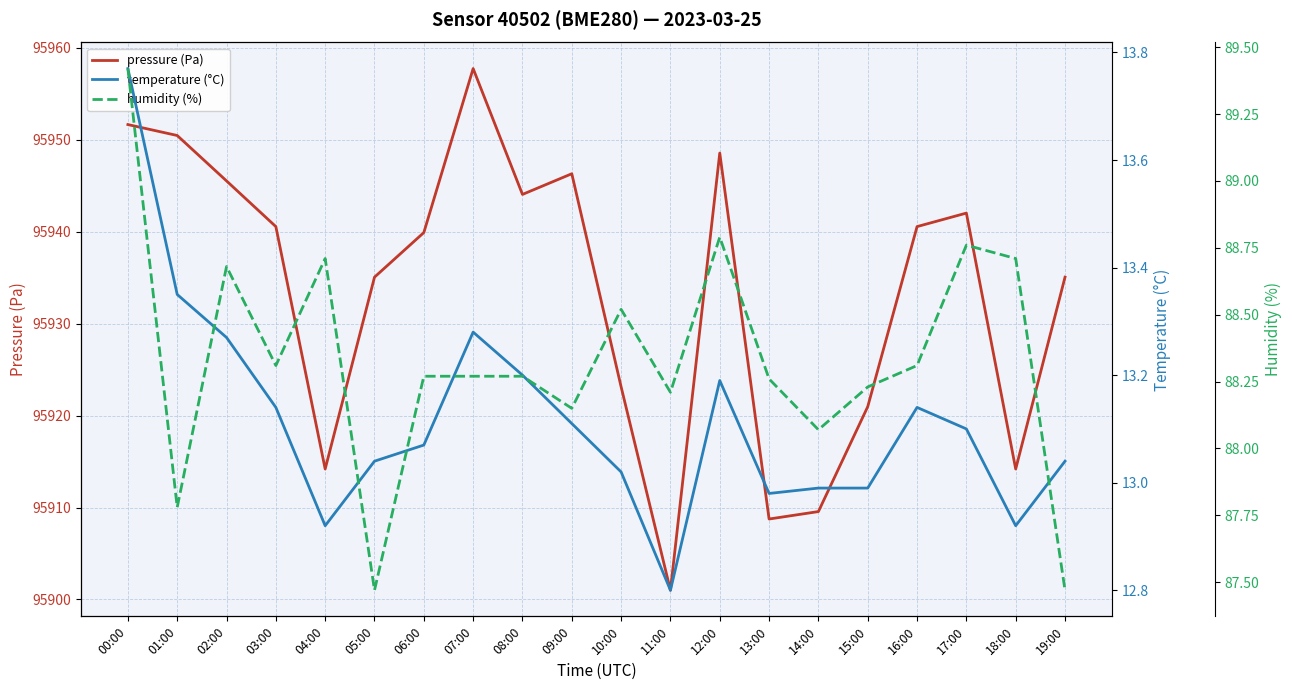

Rank the categories by temperature (°C) value from highest to lowest.

00:00, 01:00, 07:00, 02:00, 08:00, 12:00, 03:00, 16:00, 09:00, 17:00, 06:00, 05:00, 19:00, 10:00, 14:00, 15:00, 13:00, 04:00, 18:00, 11:00